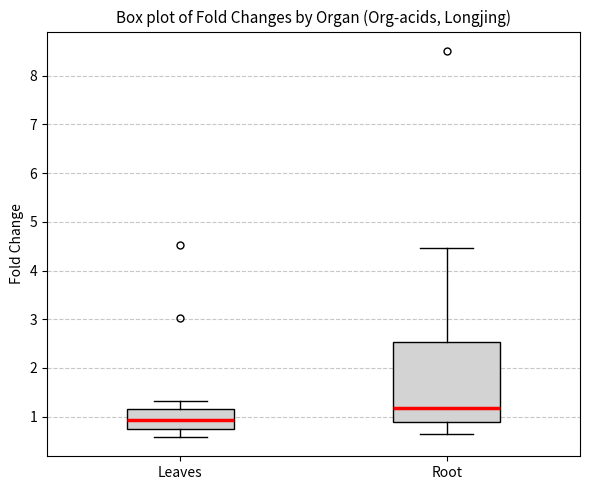

Reading left to right, read every box against the y-axis: the position of its median line, the range the box covers, and the ends of its whiskers. The values are not printed on the chart, so give them approximately, as read against the axis.

Leaves: median 0.9, box 0.7 to 1.2, whiskers 0.6 to 1.3
Root: median 1.2, box 0.9 to 2.5, whiskers 0.6 to 4.5